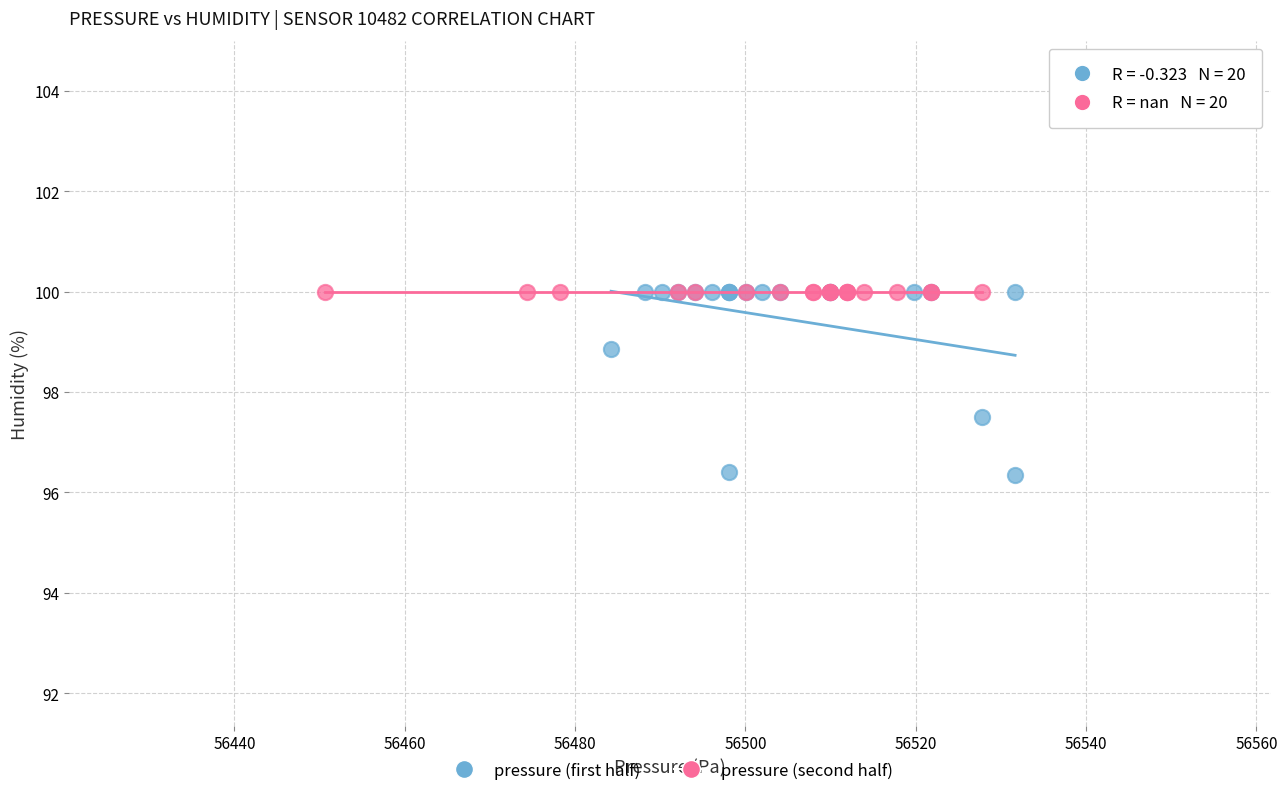

Which series contains the lowest Y value?

pressure (first half)